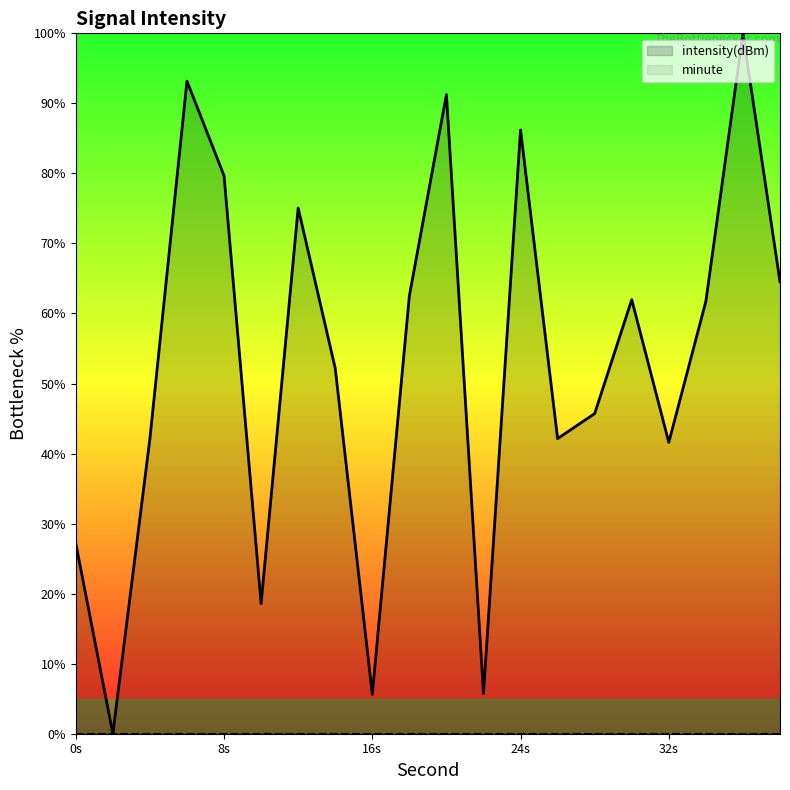

What is the total value across all series at 16s?

5.6